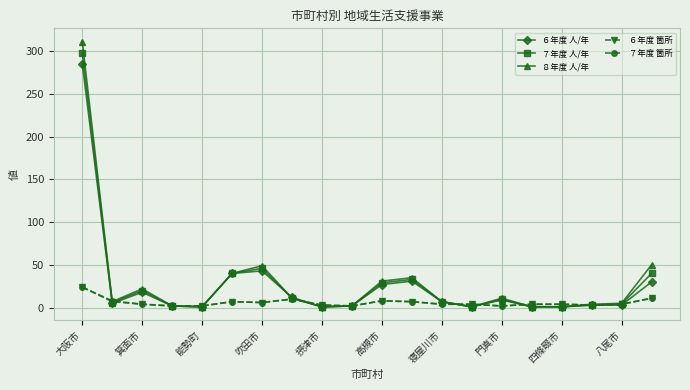

What is the greatest value displayed?

311